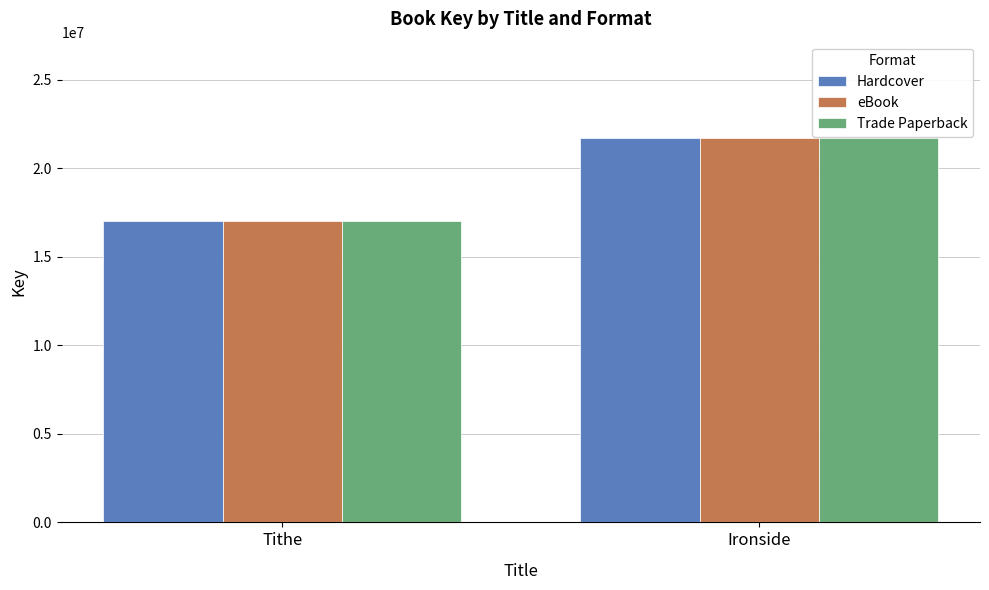

Where is eBook nearest to the value 19377857?

Tithe